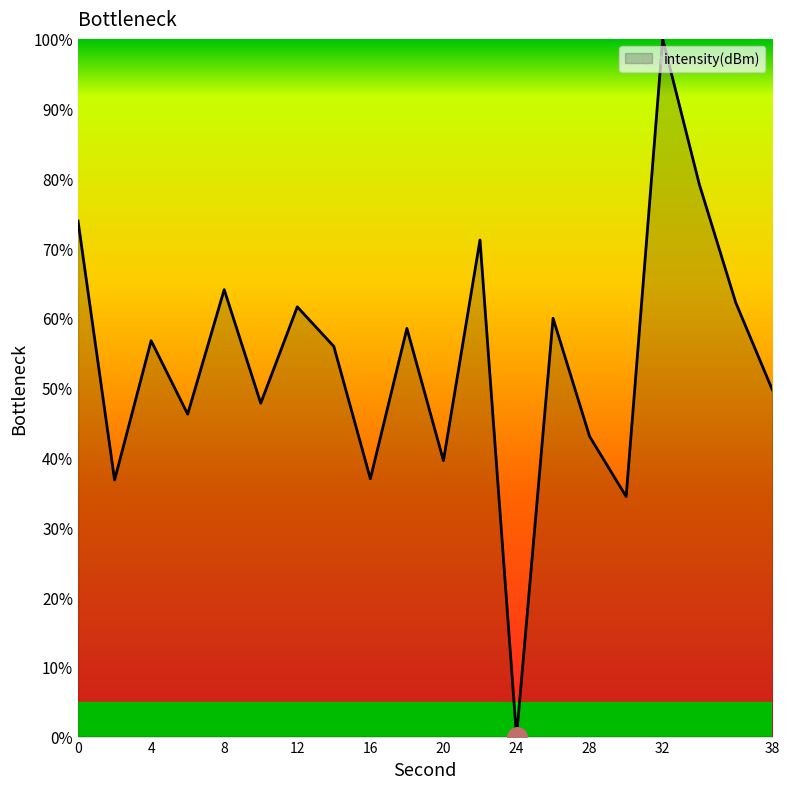

What is the difference between the maximum and minimum values?

100.0